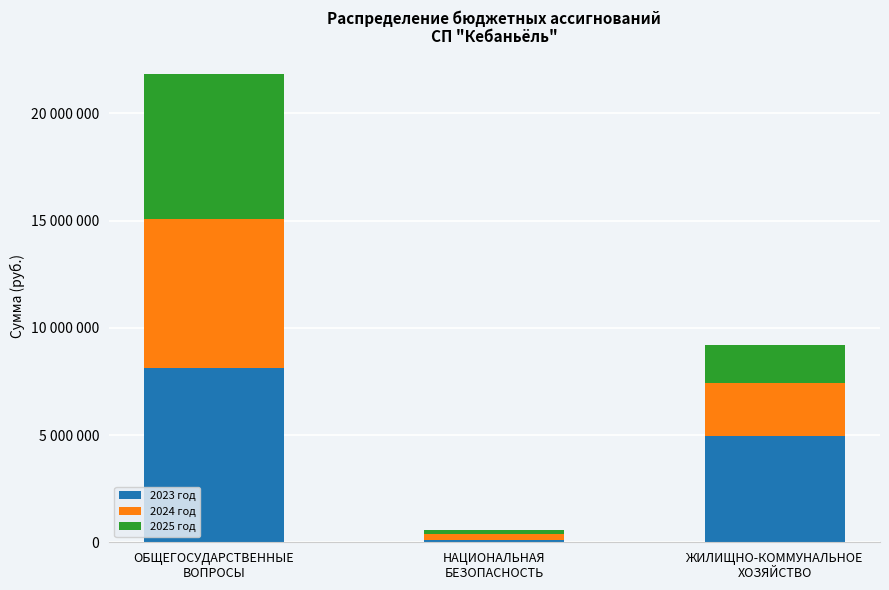

Rank the series by their average value, from highest to lowest.

2023 год, 2024 год, 2025 год